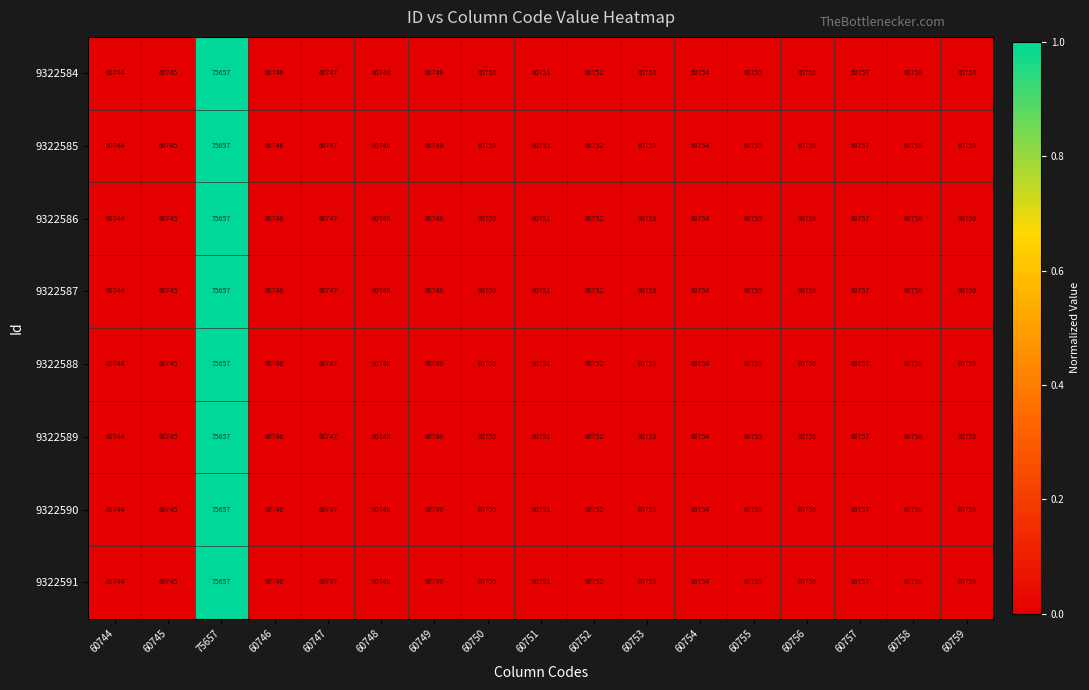

Which category has the lowest value in the 9322584 series?

60744